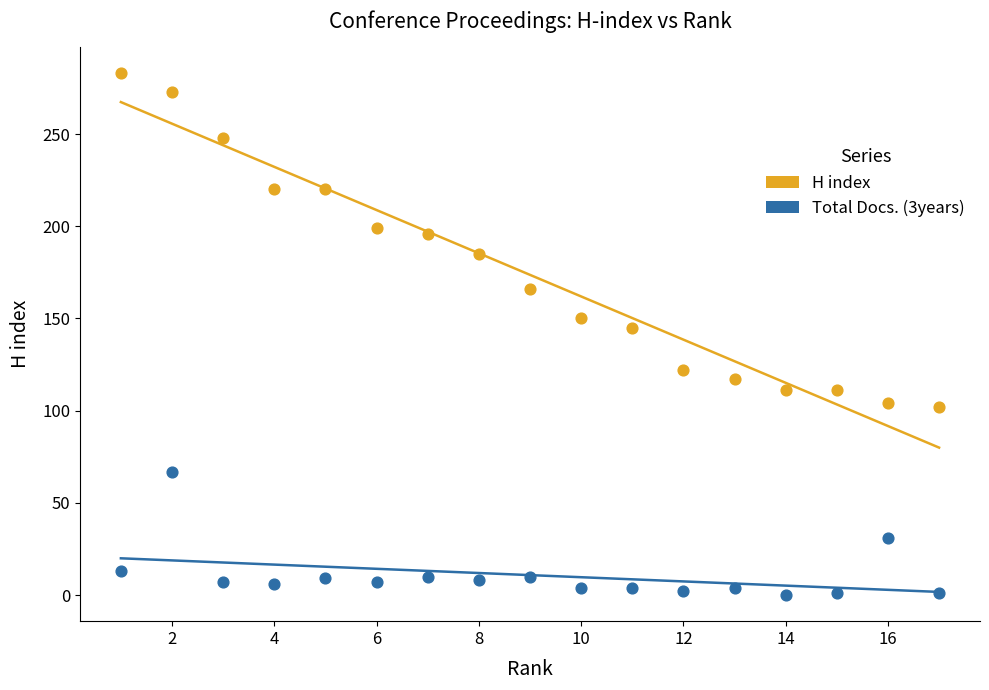

Which series has the largest Y range (max minus min)?

H index